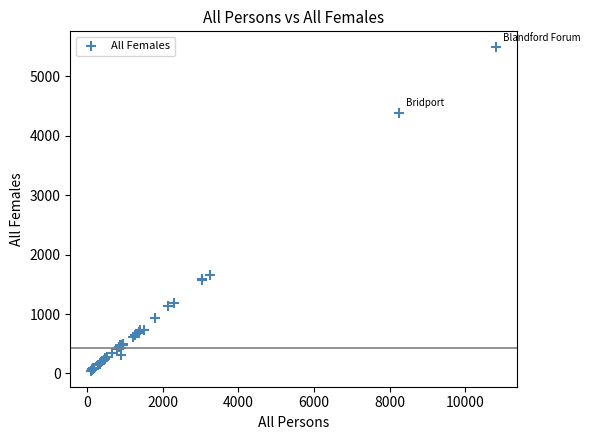

What Y value in the scatter plot is closest to 2765?

1653